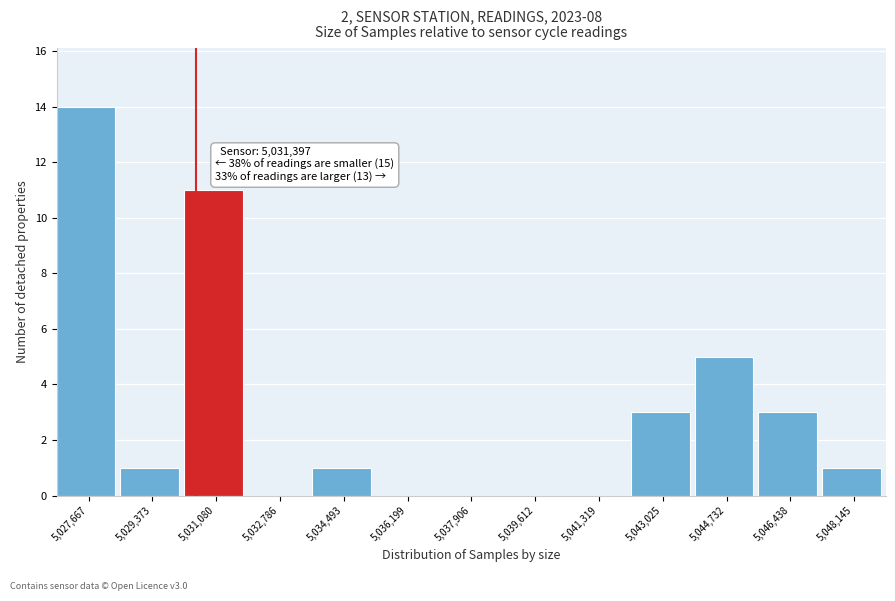

Reading right to left, what are all the values shown in this chart?

5,048,145=1	5,046,438=3	5,044,732=5	5,043,025=3	5,041,319=0	5,039,612=0	5,037,906=0	5,036,199=0	5,034,493=1	5,032,786=0	5,031,080=11	5,029,373=1	5,027,667=14